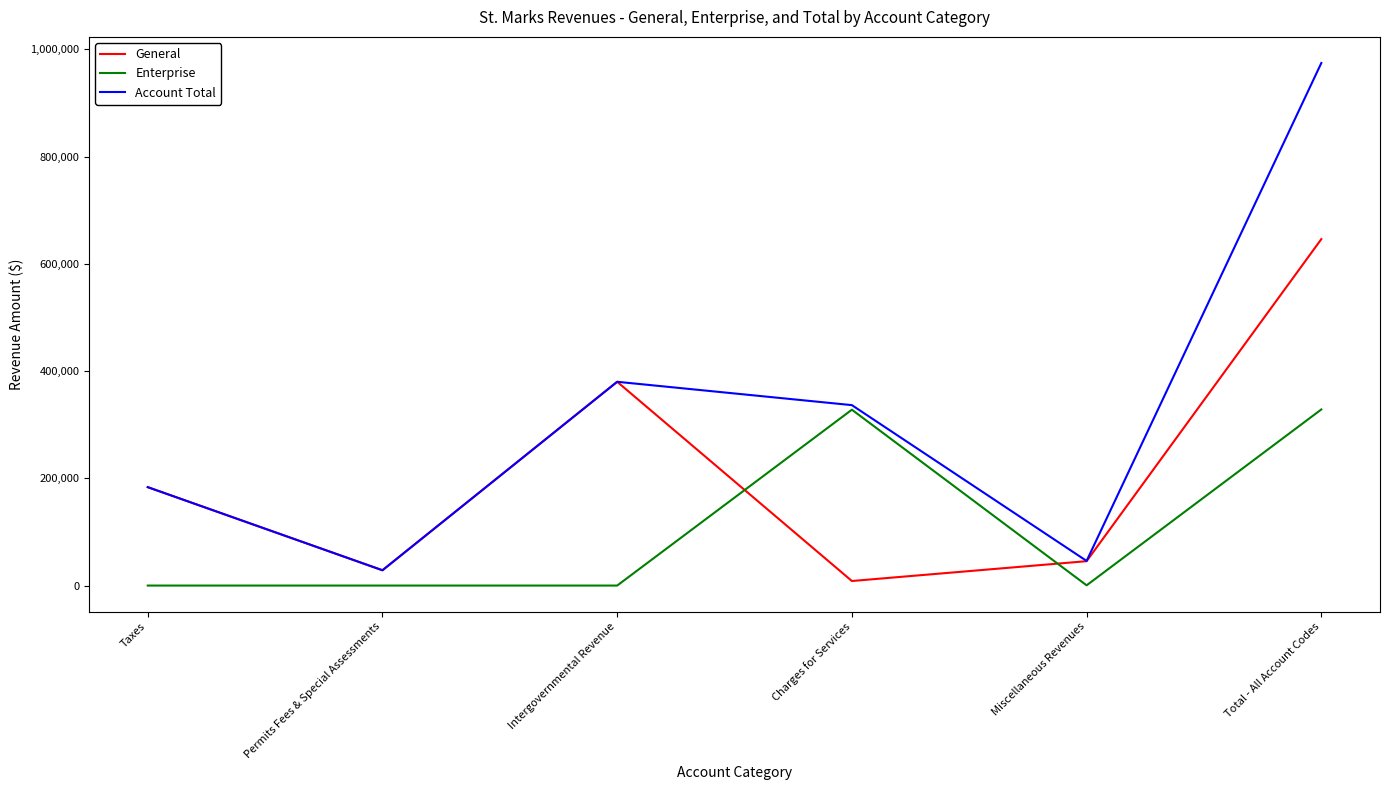

How many intersections are there between Enterprise and General?

2